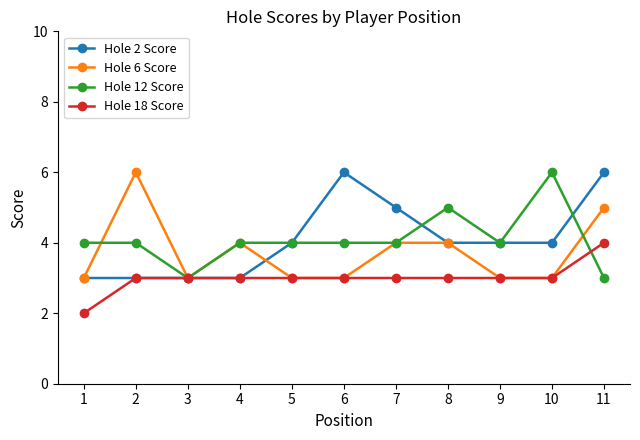

What is the maximum value for Hole 6 Score?

6